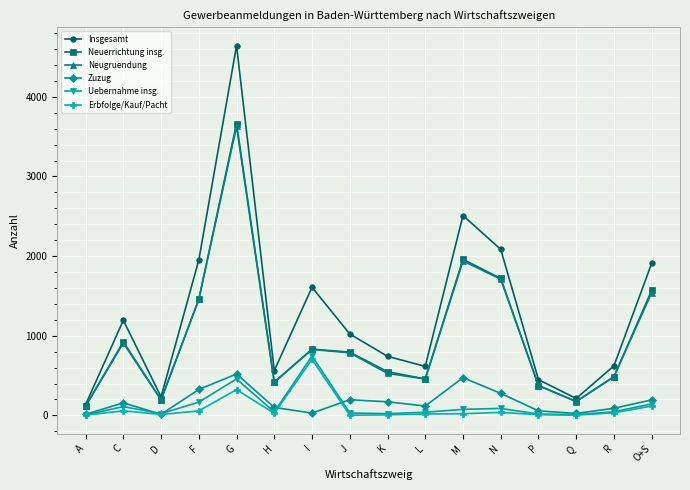

True or false: Zuzug and Insgesamt cross at least once.

False